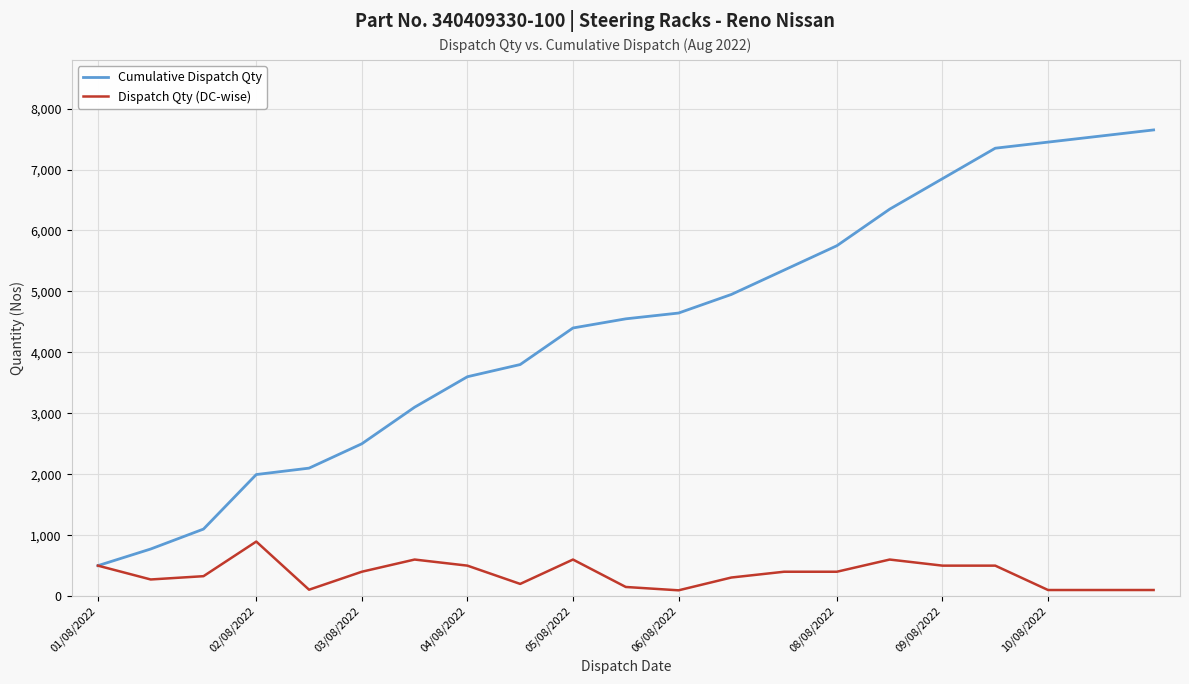

List the series in order of their overall mean, lowest first.

Dispatch Qty (DC-wise), Cumulative Dispatch Qty